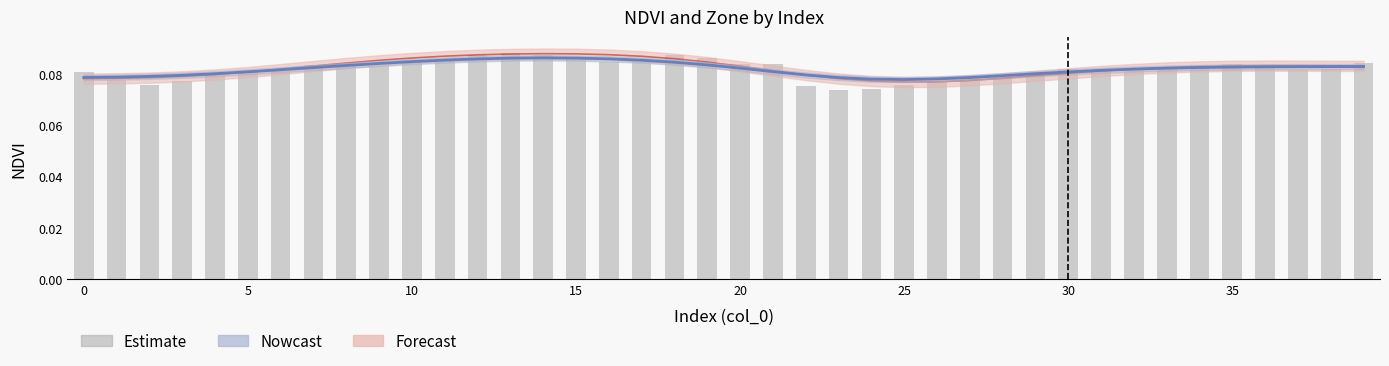

At which label is the value closest to 0?

23